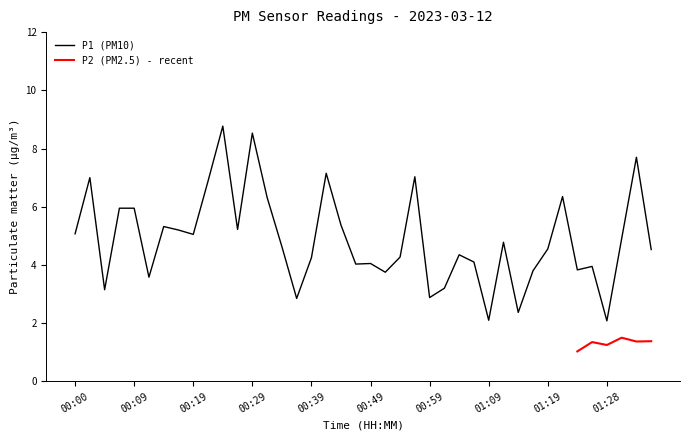

Reading right to left, extract all data points from this chart.

4.5	7.7	4.9	2.1	4.0	3.8	6.3	4.5	3.8	2.4	4.8	2.1	4.1	4.3	3.2	2.9	7.0	4.3	3.8	4.0	4.0	5.4	7.2	4.2	2.9	4.6	6.3	8.5	5.2	8.8	6.9	5.0	5.2	5.3	3.6	6.0	6.0	3.1	7.0	5.1